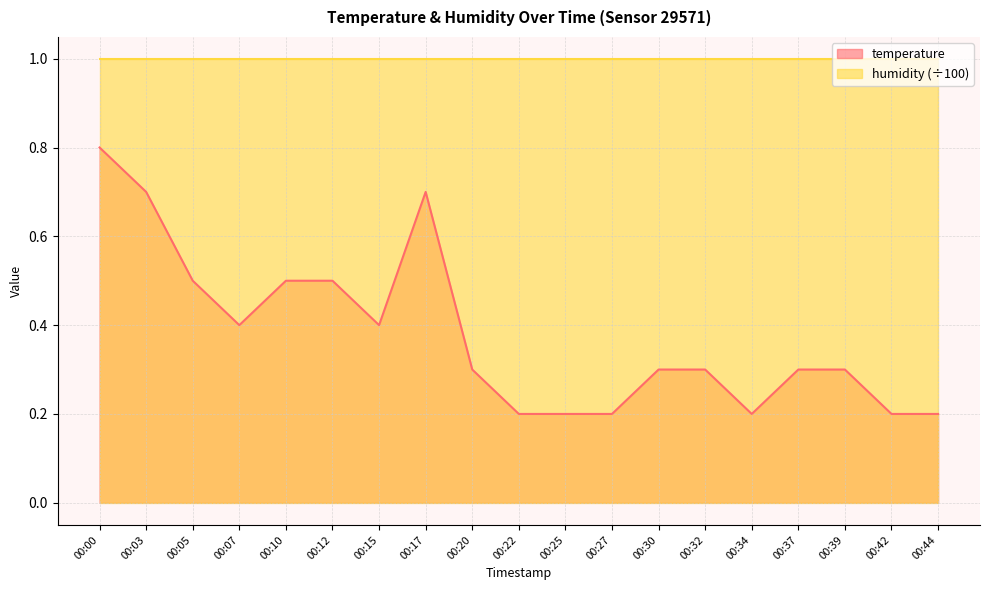

What is the difference between the second highest and second lowest values?

0.5